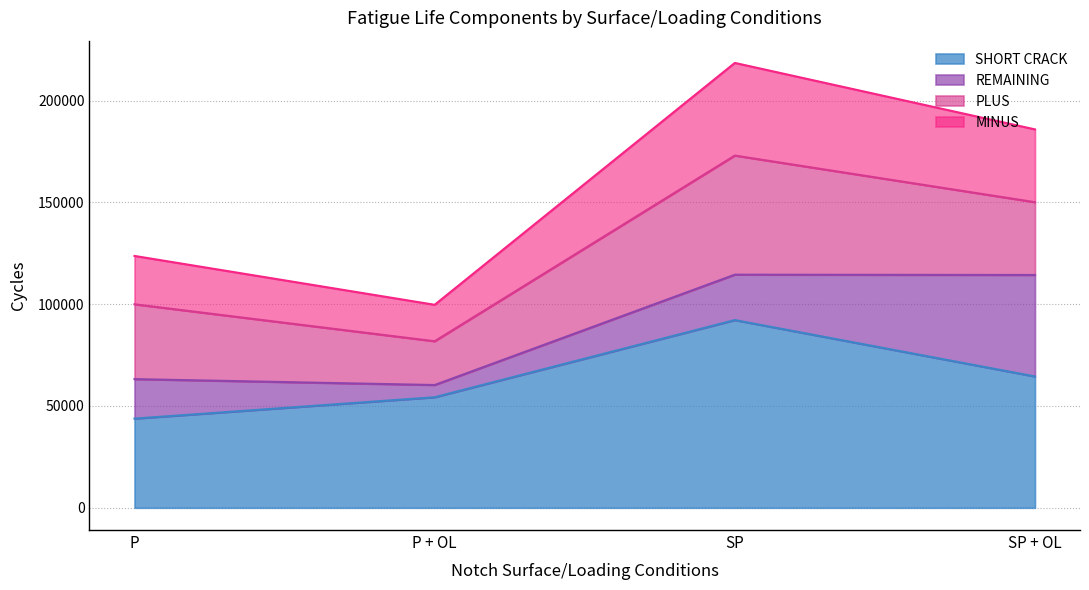

What is the minimum value for SHORT CRACK?

43800